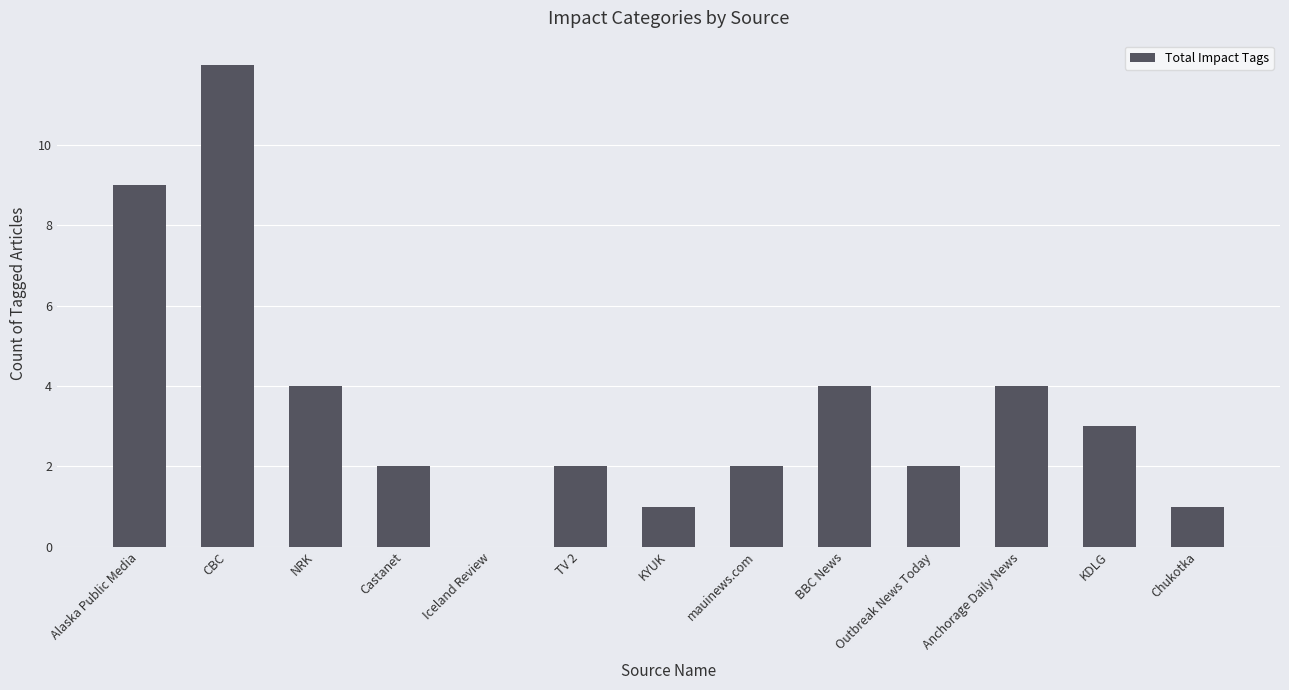

The chart shows a value of 3 at KDLG. True or false?

True